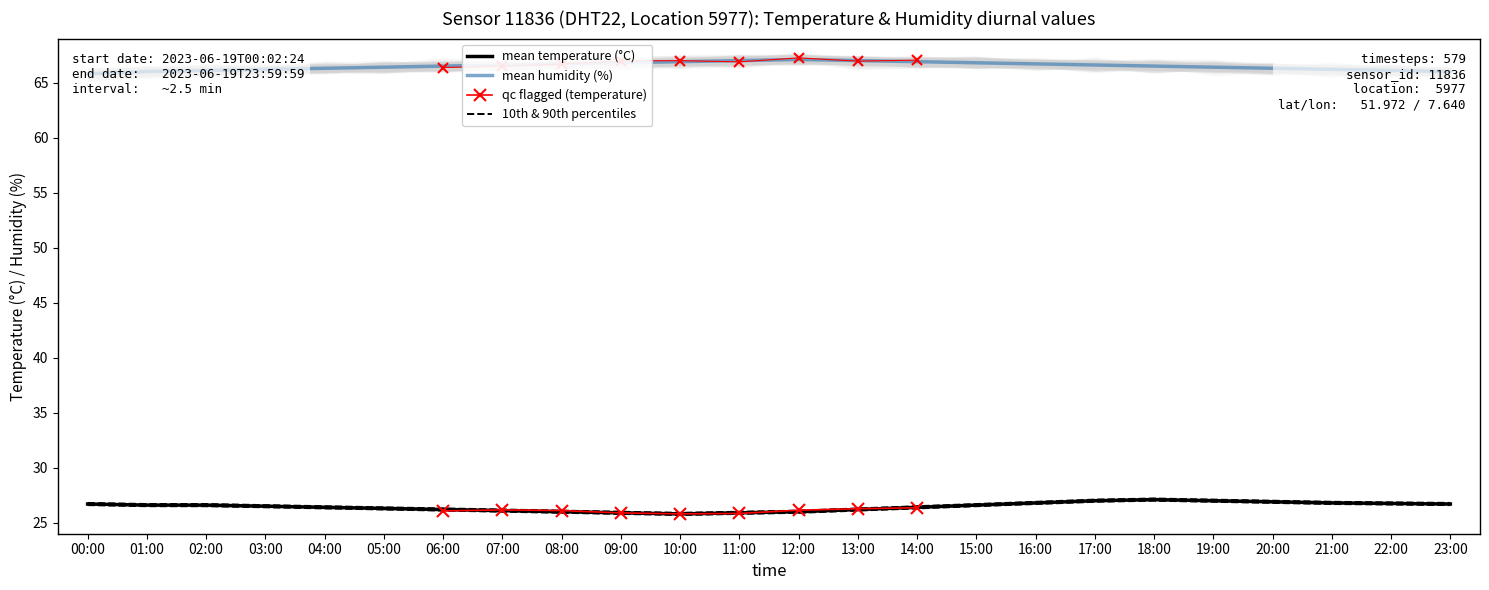

True or false: temperature and humidity cross at least once.

False